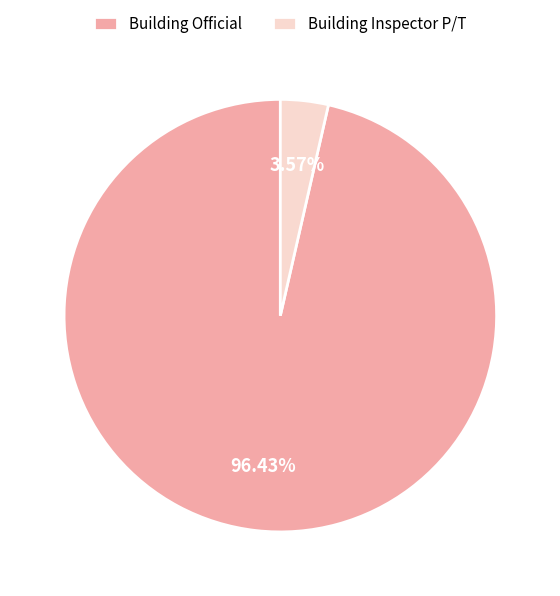

To the nearest percent, what is the difference between the Building Inspector P/T and Building Official slice percentages?

93%